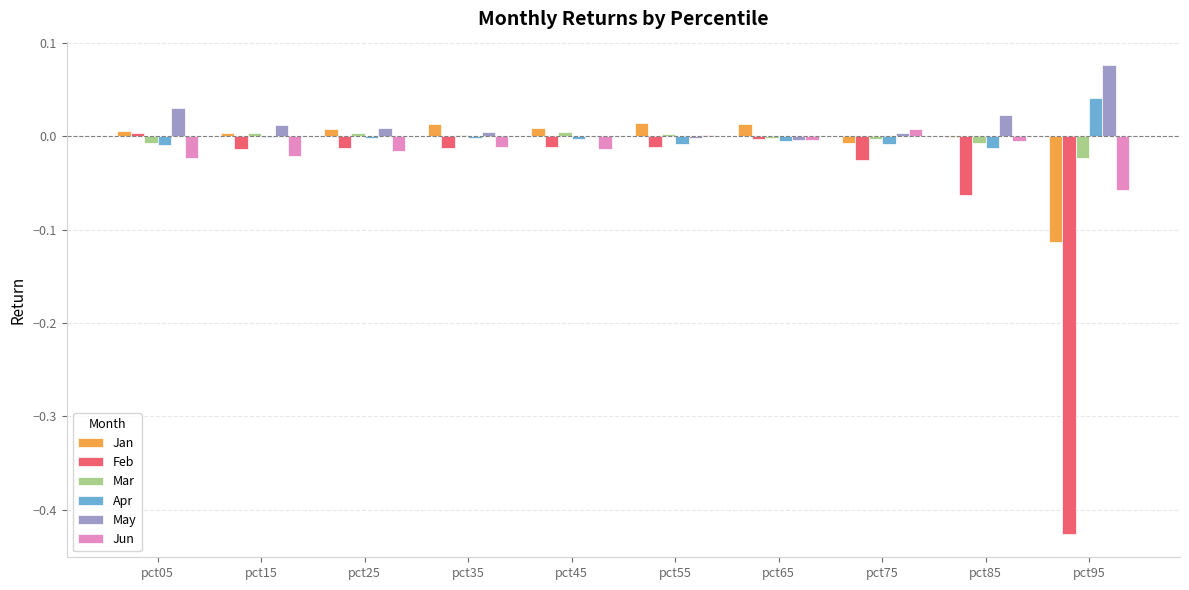

Between pct05 and pct85, which series saw the biggest shift?

Feb